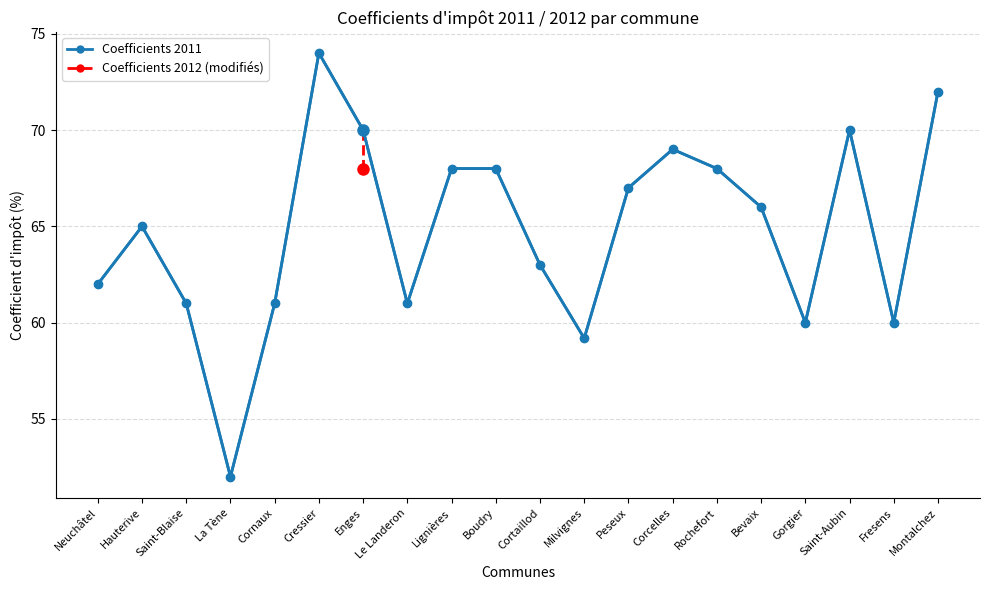

Is the value of Coefficients 2011 at Cressier greater than the value of Coefficients 2012 at Saint-Blaise?

Yes